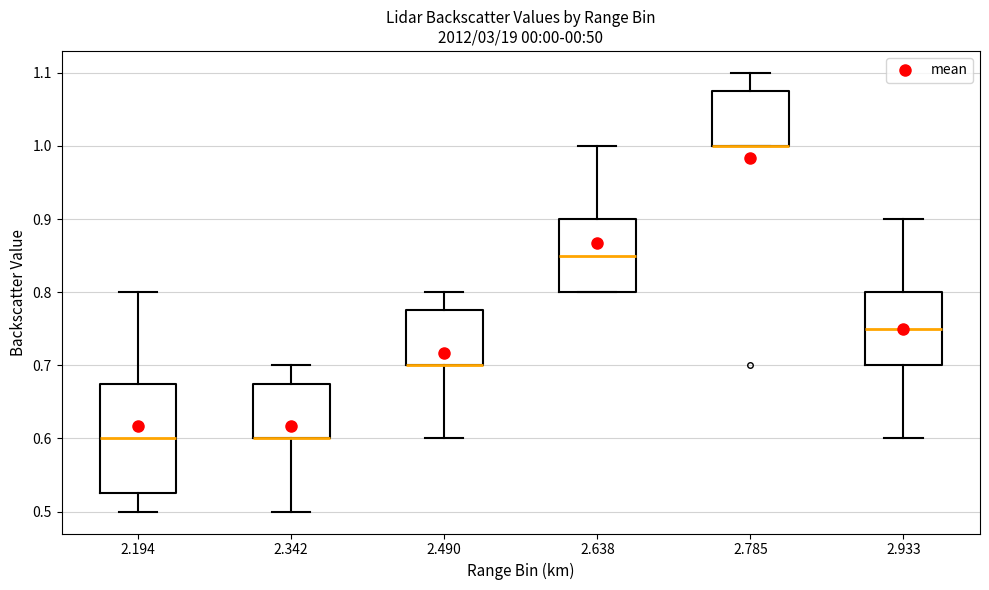

Where does the median line of the box at x = 2.194 sit on the y-axis? The values are not printed on the chart, so give them approximately, as read against the axis.

0.60